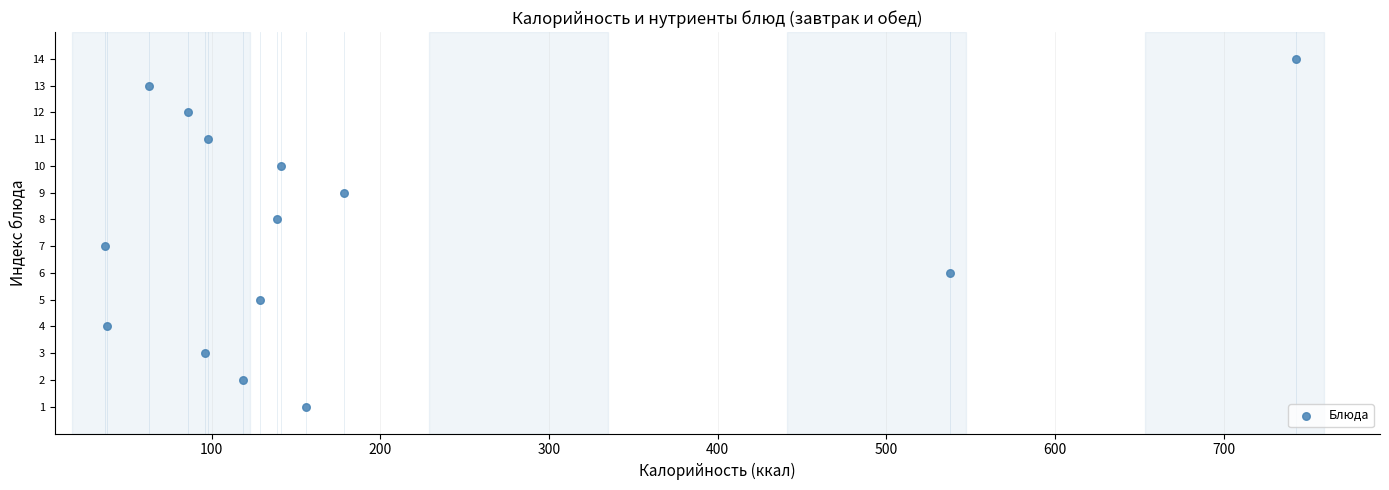

What is the range of Y values (max minus min)?

13